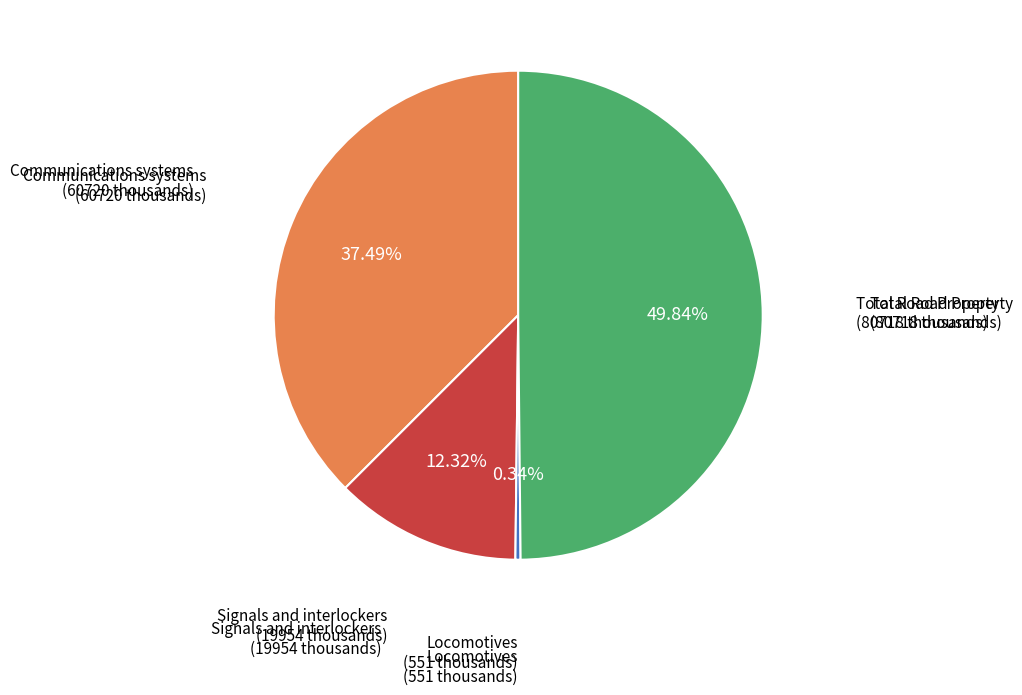

Count the number of slices in the pie.

4